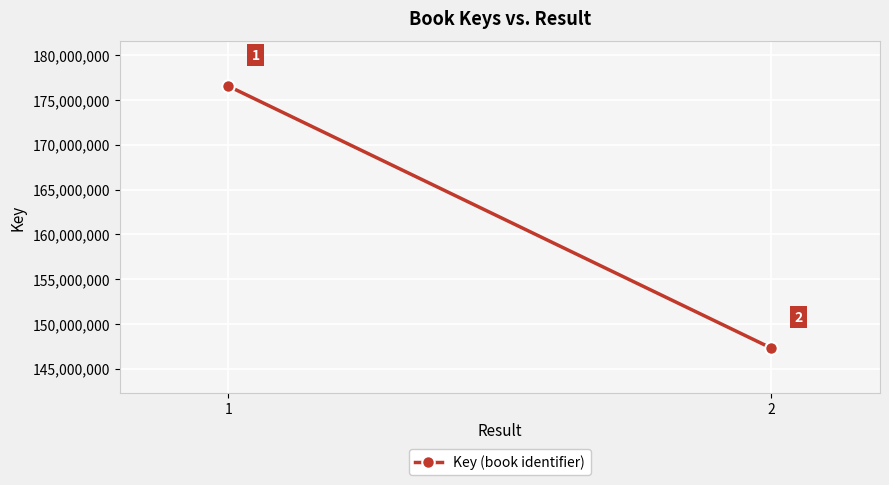

What is the value of the 1st point from the left?

176546878